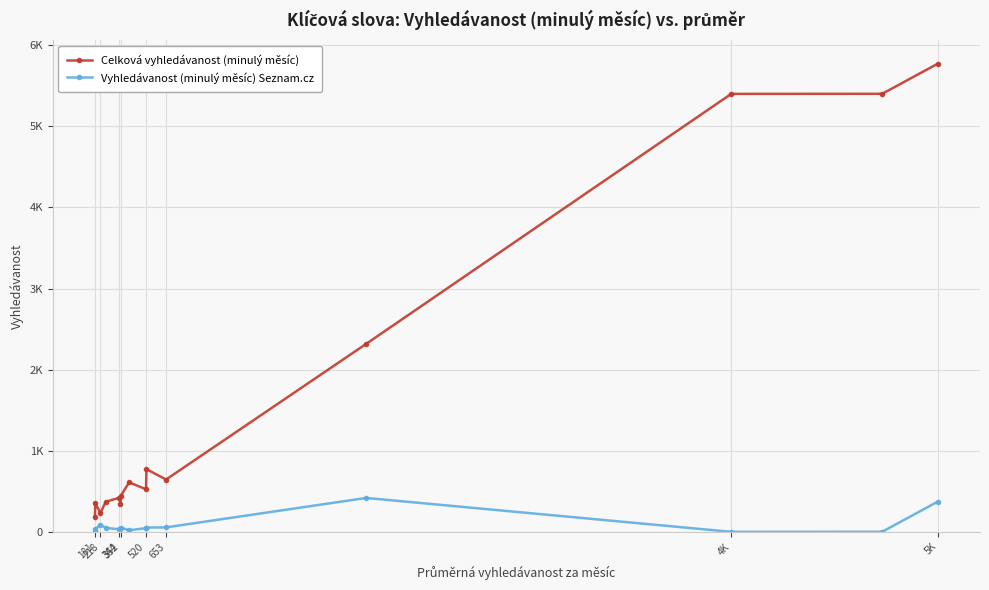

Does the chart have visible grid lines?

Yes